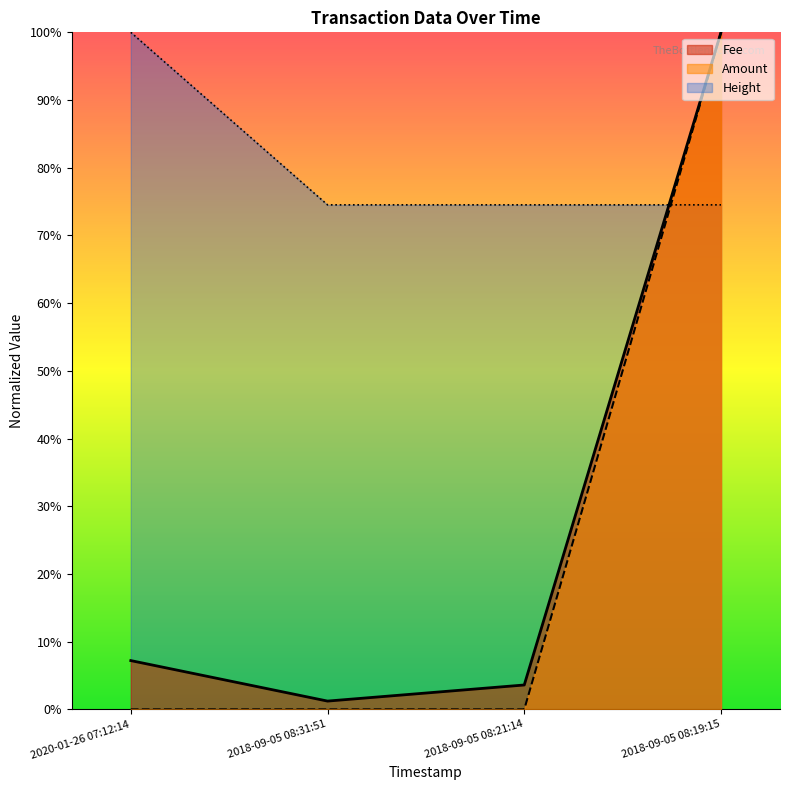

What is the difference between the maximum and minimum values in the Amount series?

1.0